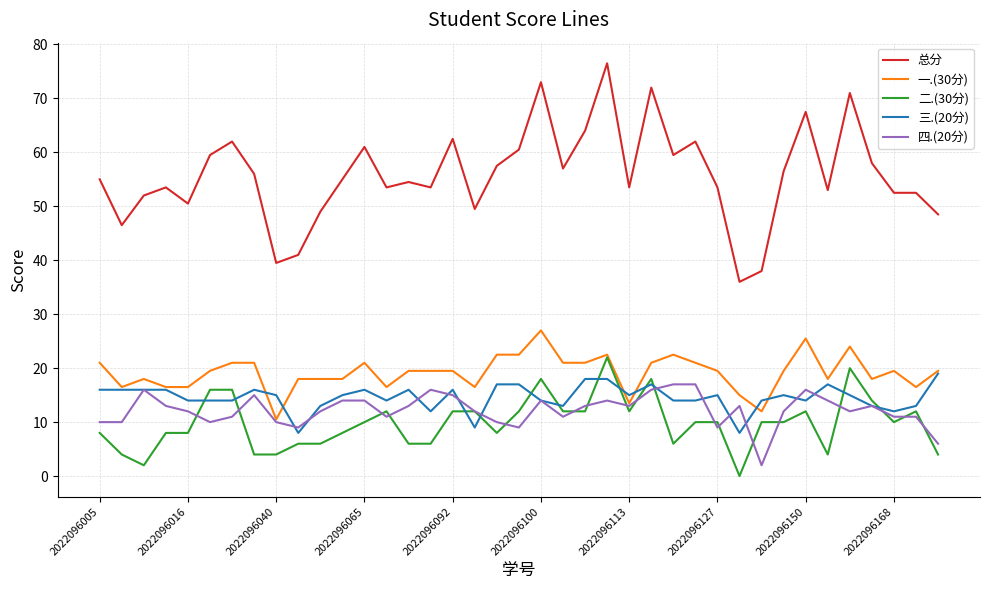

After their last crossing, which series has the higher values: 二.(30分) or 三.(20分)?

三.(20分)